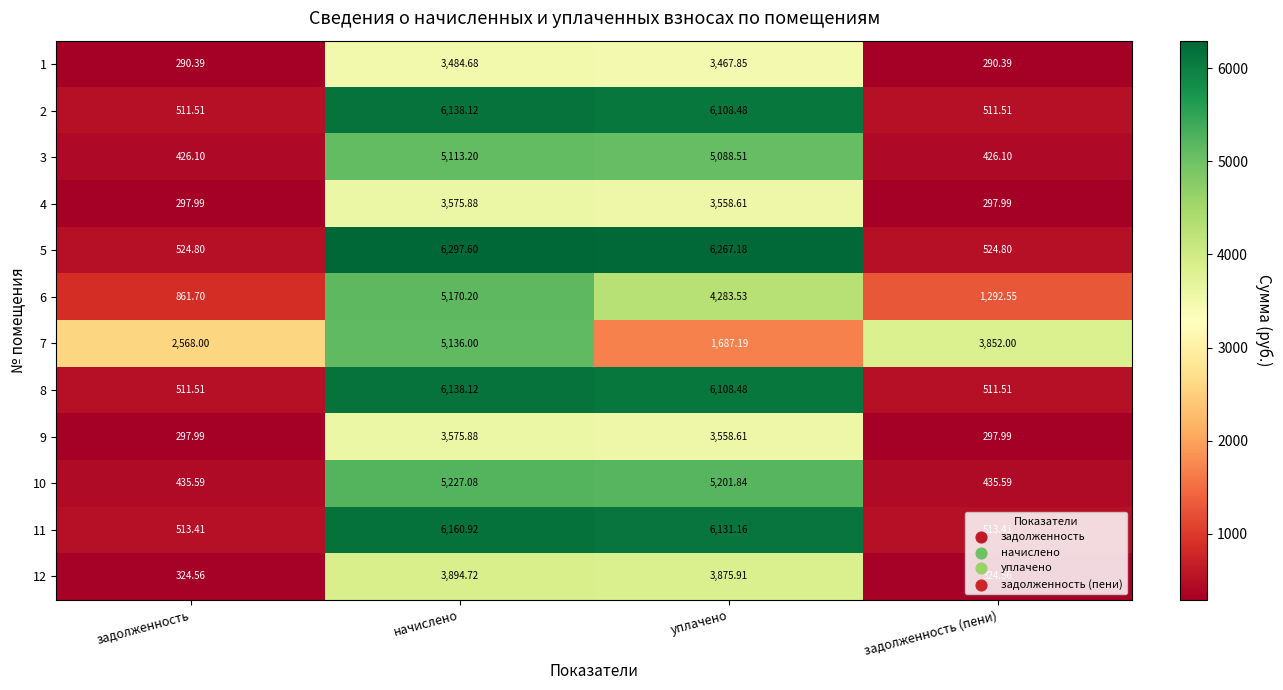

Between задолженность and начислено, which series saw the biggest shift?

5